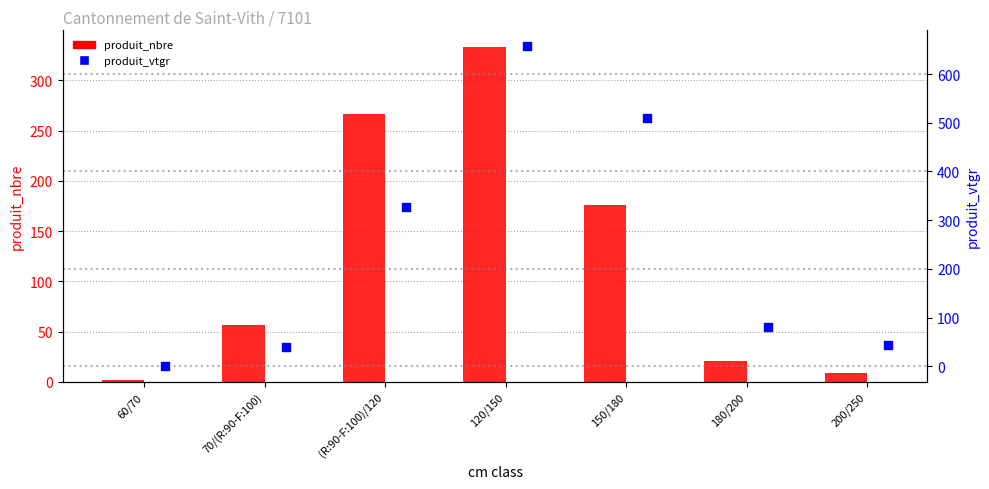

Which series contains the highest Y value?

produit_vtgr